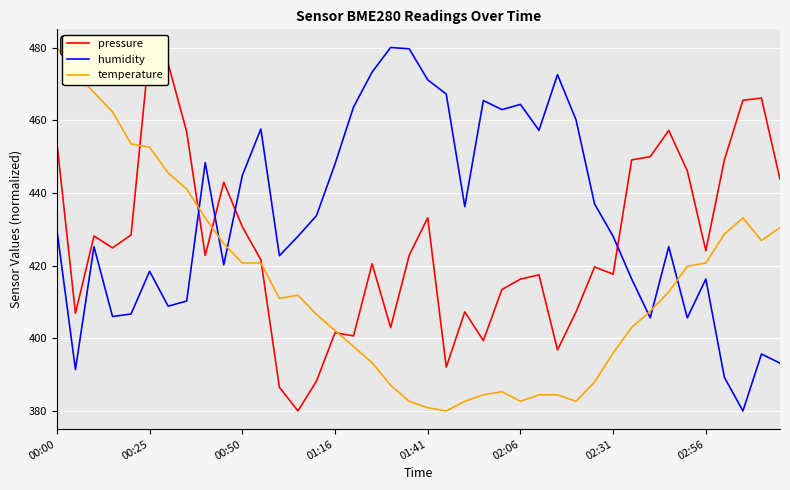

What is the maximum value for temperature?

480.0